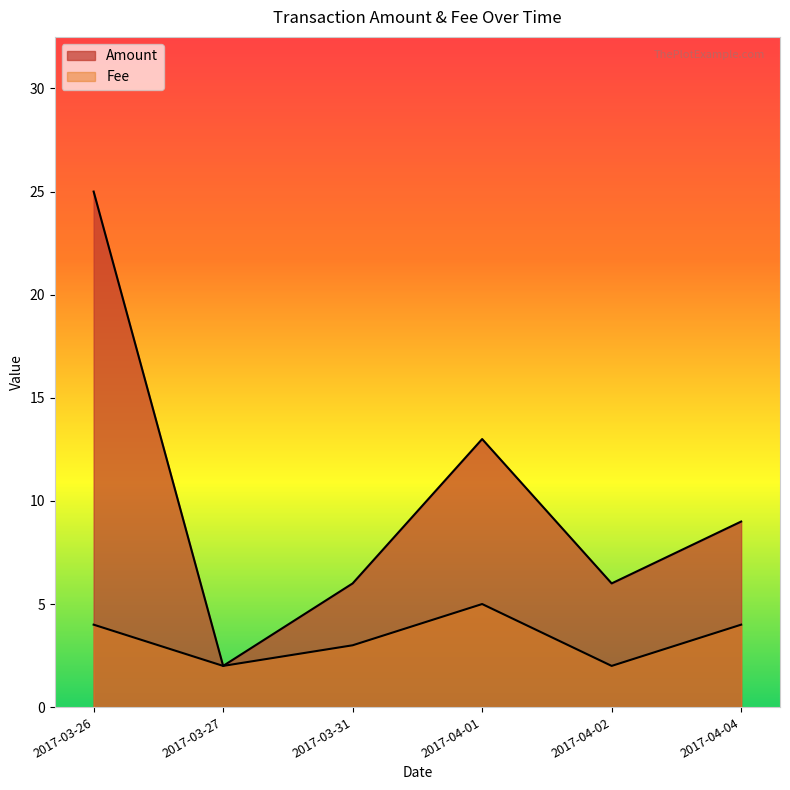

What are all the series names shown in the legend?

Amount, Fee